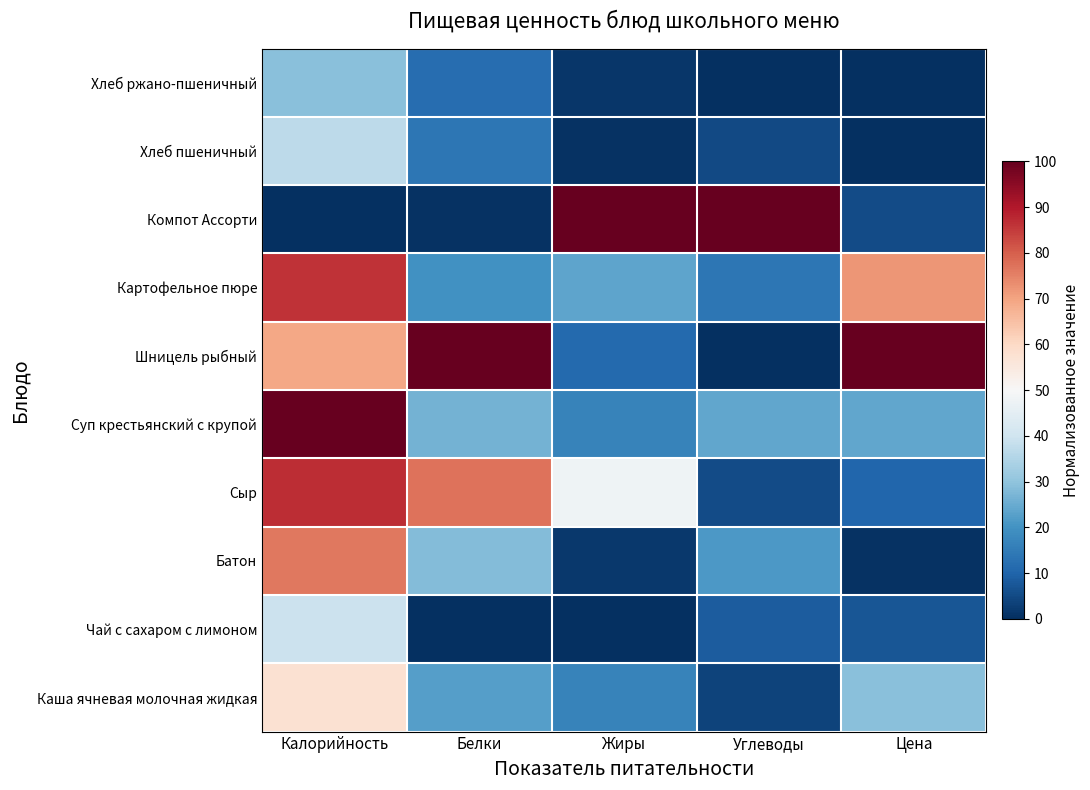

Which has a higher value, Жиры or Цена?

Цена